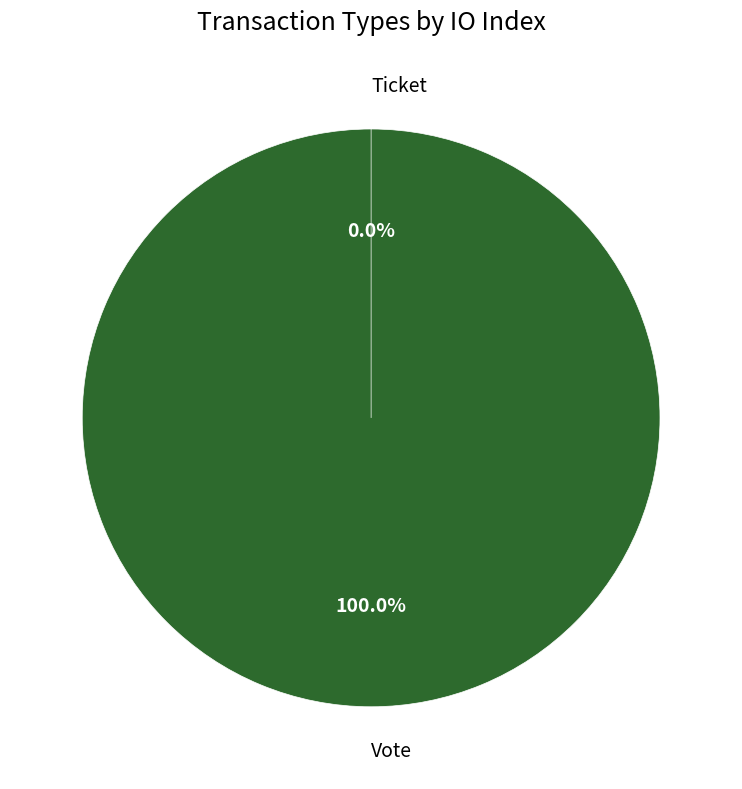

To the nearest percent, what is the difference between the largest and smallest slice percentages?

100%